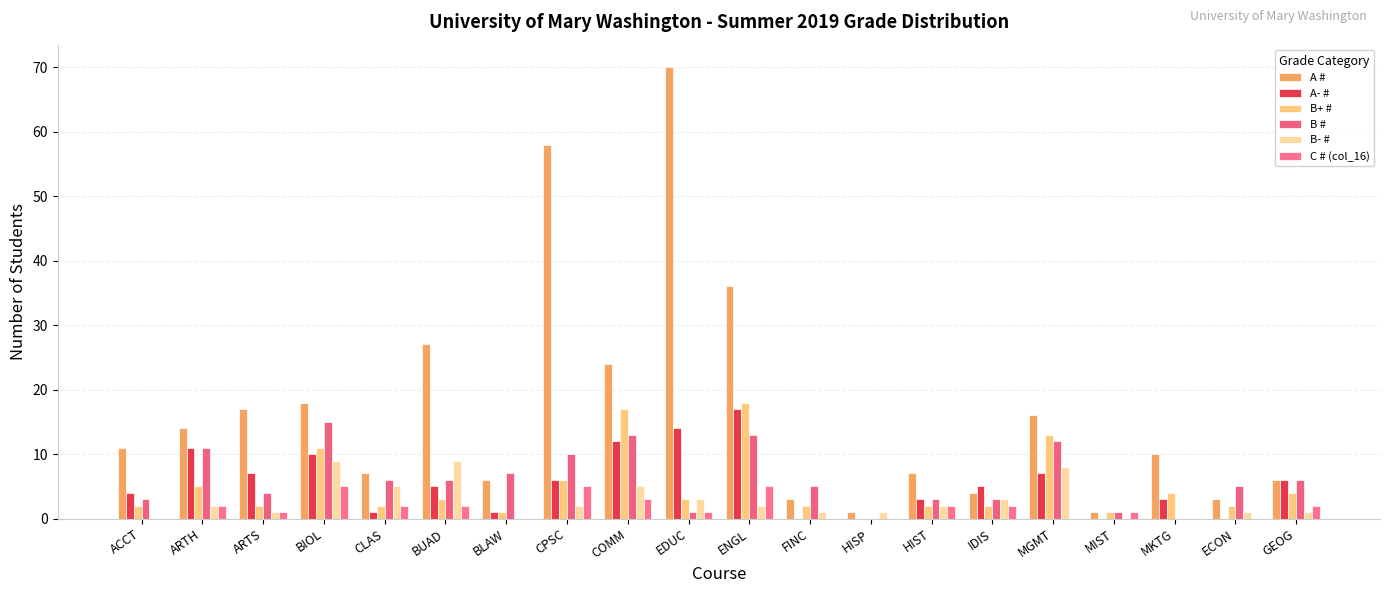

Reading left to right, what are all the values shown in this chart?

A #: 11	14	17	18	7	27	6	58	24	70	36	3	1	7	4	16	1	10	3	6
A- #: 4	11	7	10	1	5	1	6	12	14	17	0	0	3	5	7	0	3	0	6
B+ #: 2	5	2	11	2	3	1	6	17	3	18	2	0	2	2	13	1	4	2	4
B #: 3	11	4	15	6	6	7	10	13	1	13	5	0	3	3	12	1	0	5	6
B- #: 0	2	1	9	5	9	0	2	5	3	2	1	1	2	3	8	0	0	1	1
C # (col_16): 0	2	1	5	2	2	0	5	3	1	5	0	0	2	2	0	1	0	0	2